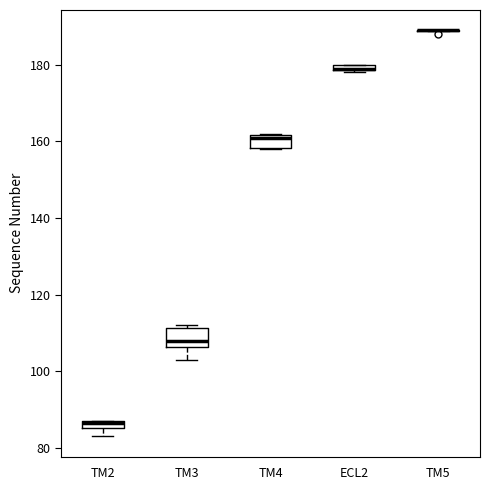

Where does the median line of the box for TM3 sit on the y-axis? The values are not printed on the chart, so give them approximately, as read against the axis.

108